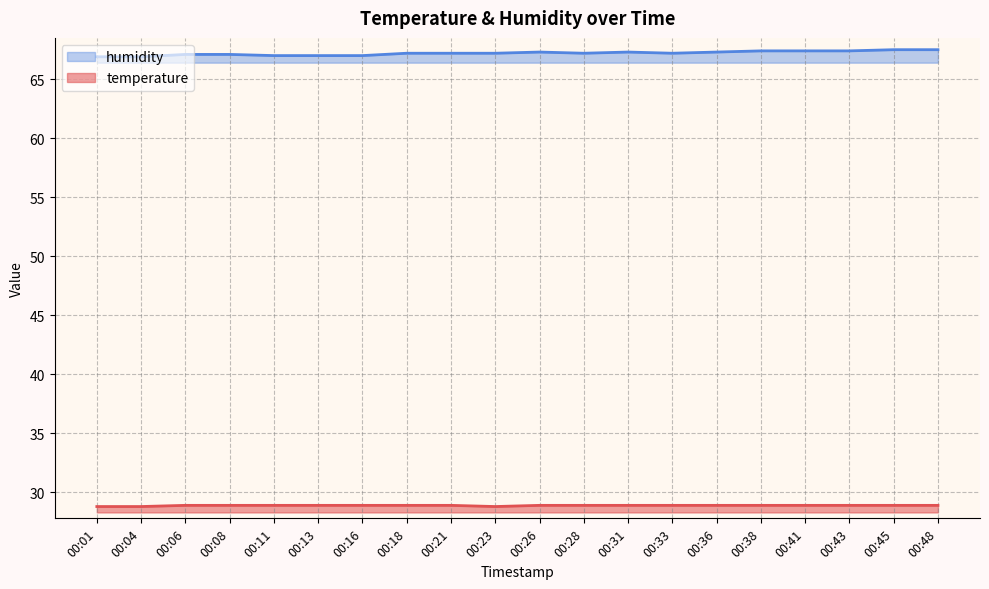

List the labels in order of temperature value, largest first.

00:06, 00:08, 00:11, 00:13, 00:16, 00:18, 00:21, 00:26, 00:28, 00:31, 00:33, 00:36, 00:38, 00:41, 00:43, 00:45, 00:48, 00:01, 00:04, 00:23